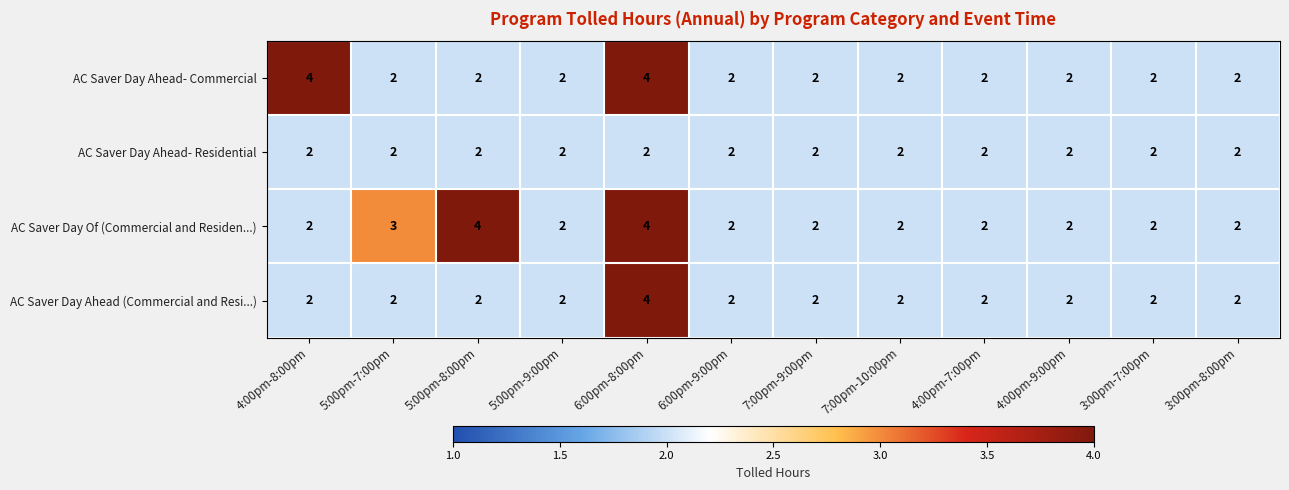

Which series has the largest total across all categories?

AC Saver Day Of (Commercial and Residen...)